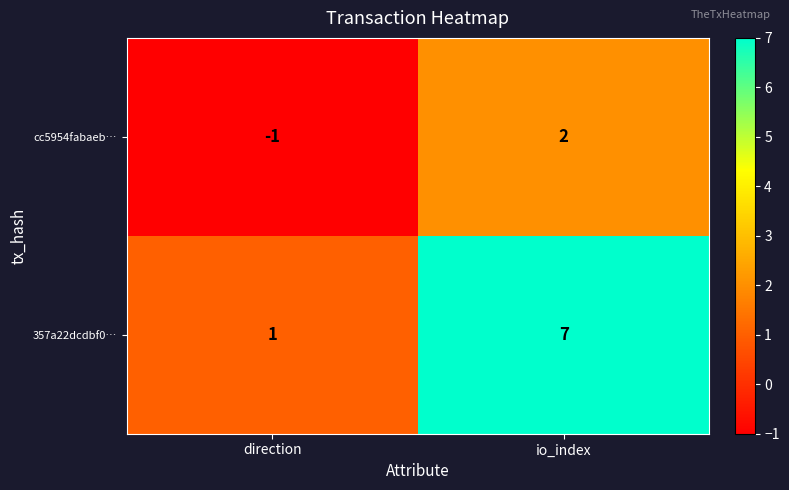

At which label is 357a22dcdbf0… closest to 4?

direction